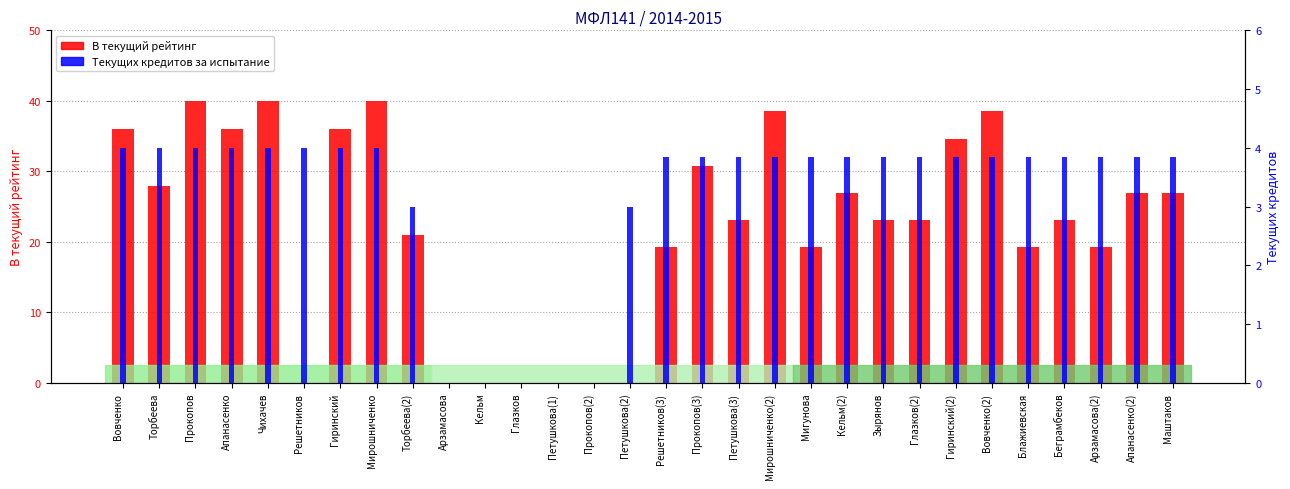

What is the greatest value displayed?

40.0